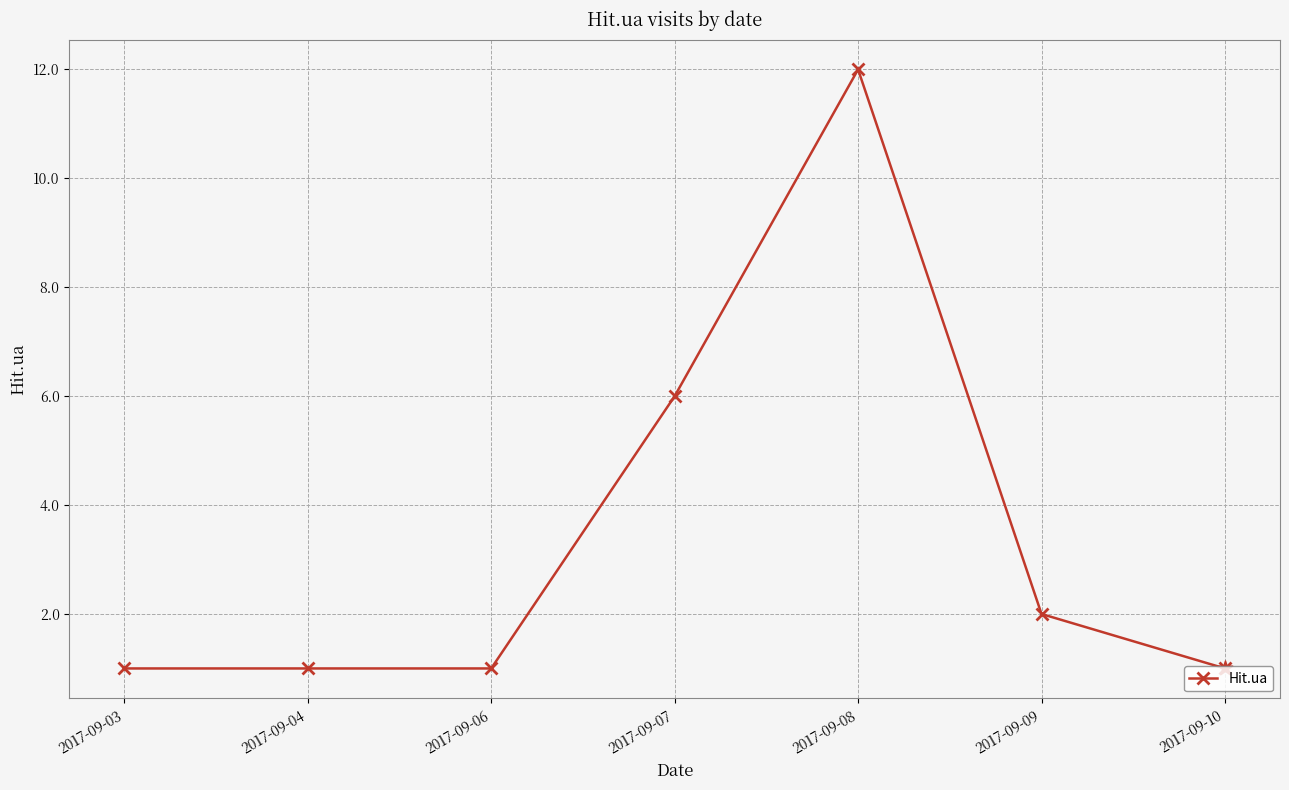

What is the change in value from 2017-09-03 to 2017-09-09?

+1